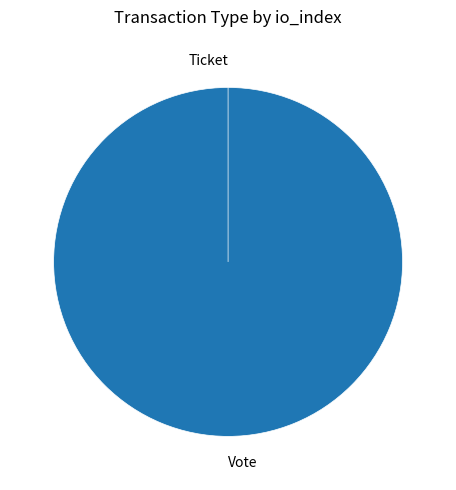

Which category accounts for the majority?

Vote